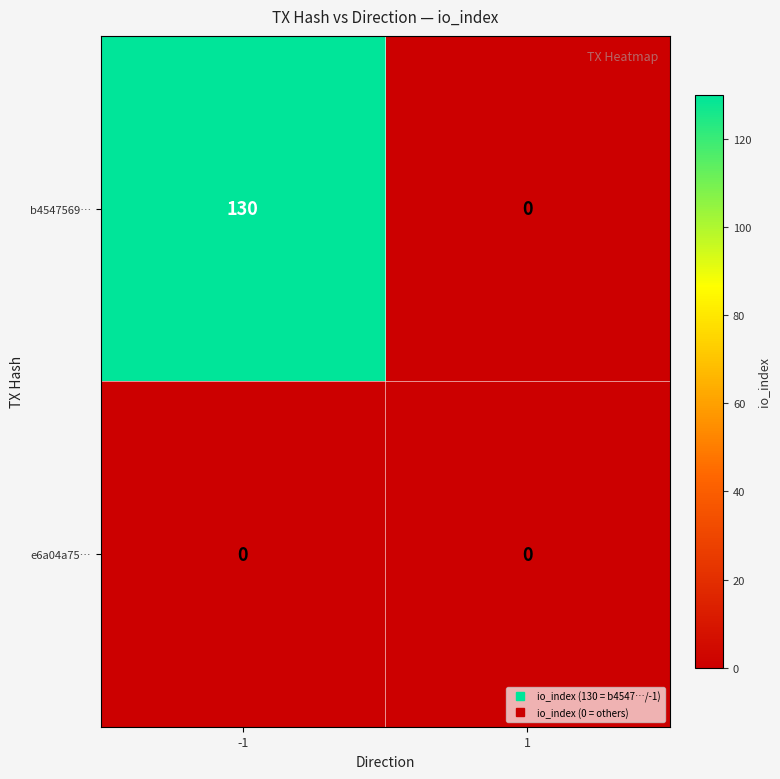

The value of e6a04a75… at -1 is 0. True or false?

True